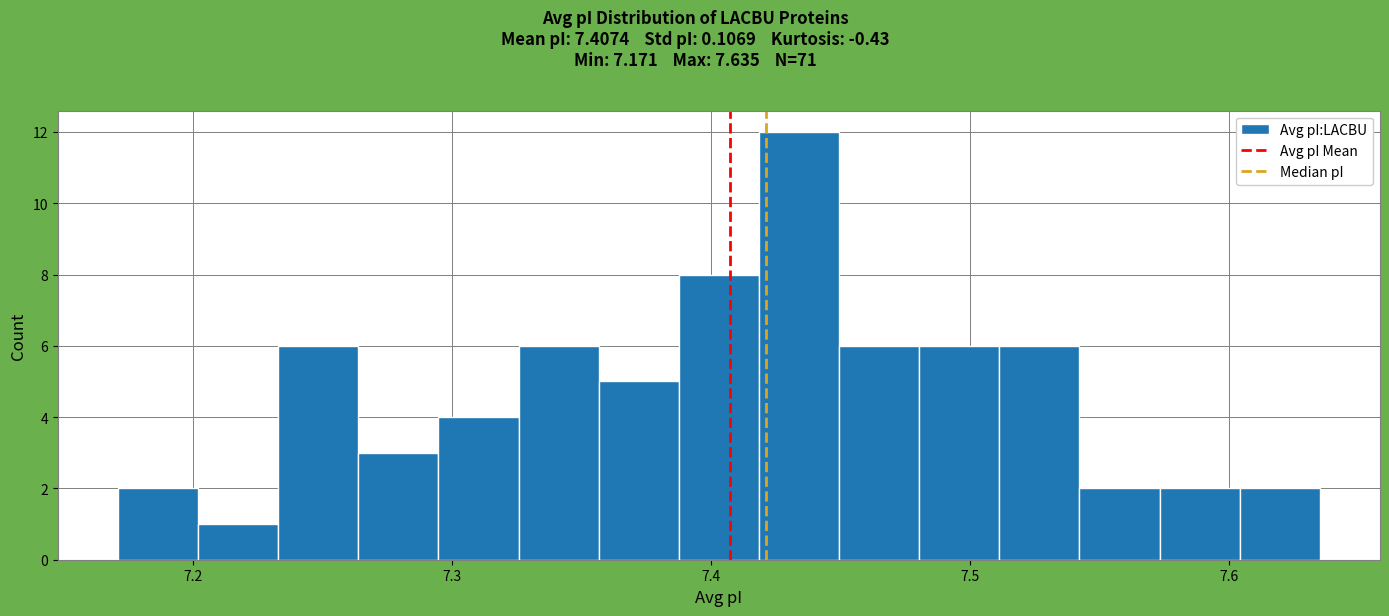

Read against the x-axis, roughly where is the centre of the tallest bar?

7.43